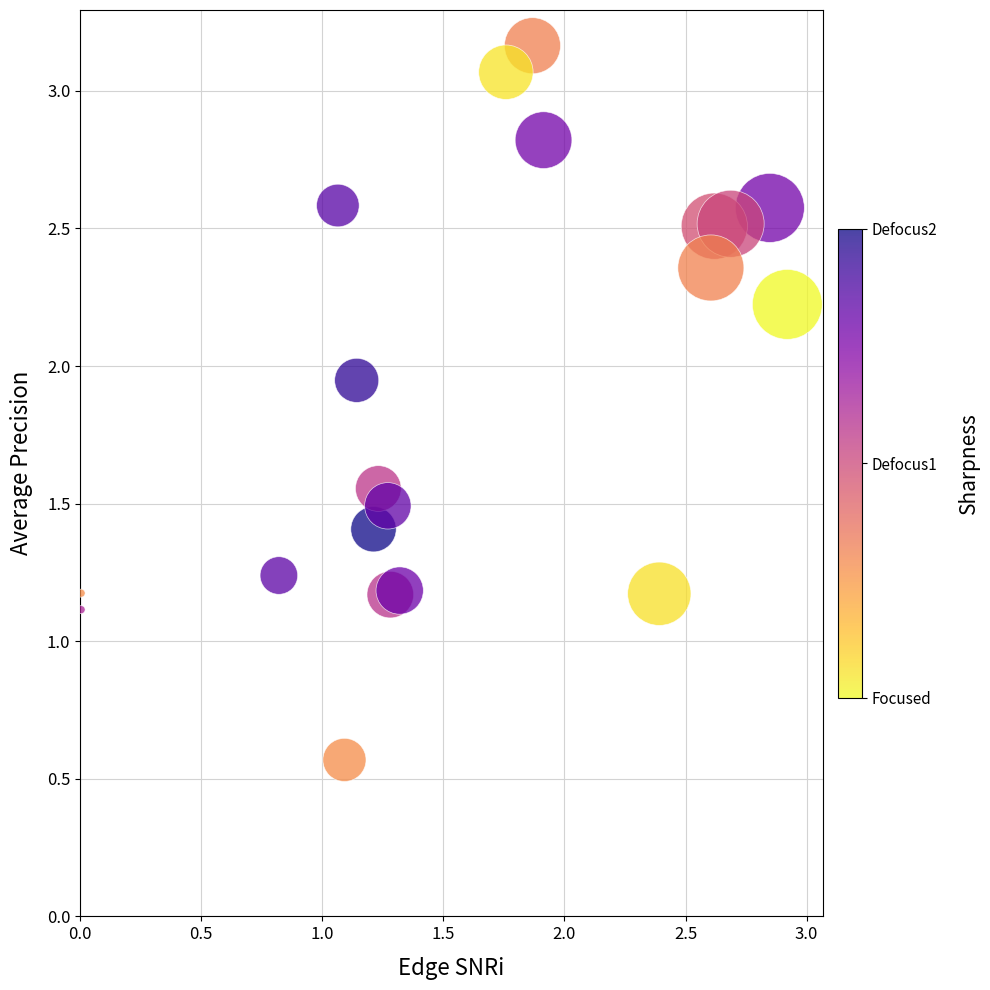

What is the range of X values (max minus min)?

2.9